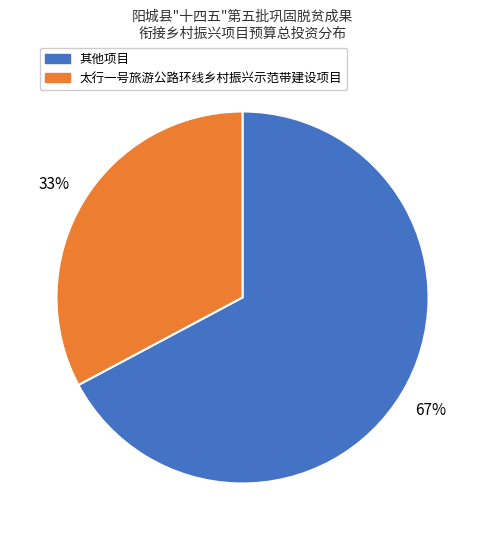

Is there any slice that represents more than half of the pie?

Yes